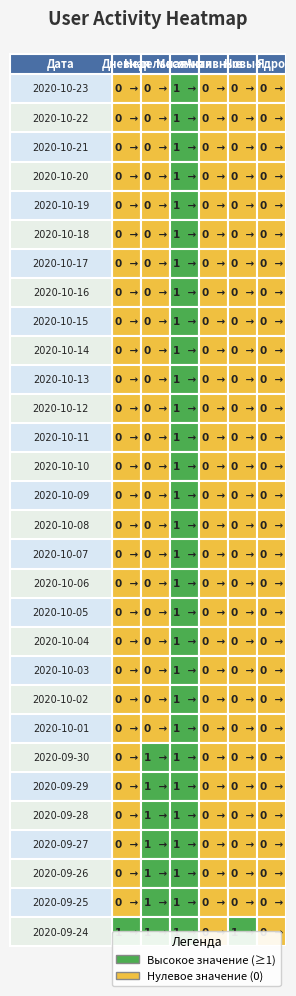

Reading left to right, list all the values displayed in this chart.

Дневная: 0	0	0	0	0	0	0	0	0	0	0	0	0	0	0	0	0	0	0	0	0	0	0	0	0	0	0	0	0	1
Недельная: 0	0	0	0	0	0	0	0	0	0	0	0	0	0	0	0	0	0	0	0	0	0	0	1	1	1	1	1	1	1
Месячная: 1	1	1	1	1	1	1	1	1	1	1	1	1	1	1	1	1	1	1	1	1	1	1	1	1	1	1	1	1	1
Активные: 0	0	0	0	0	0	0	0	0	0	0	0	0	0	0	0	0	0	0	0	0	0	0	0	0	0	0	0	0	0
Новые: 0	0	0	0	0	0	0	0	0	0	0	0	0	0	0	0	0	0	0	0	0	0	0	0	0	0	0	0	0	1
Ядро: 0	0	0	0	0	0	0	0	0	0	0	0	0	0	0	0	0	0	0	0	0	0	0	0	0	0	0	0	0	0